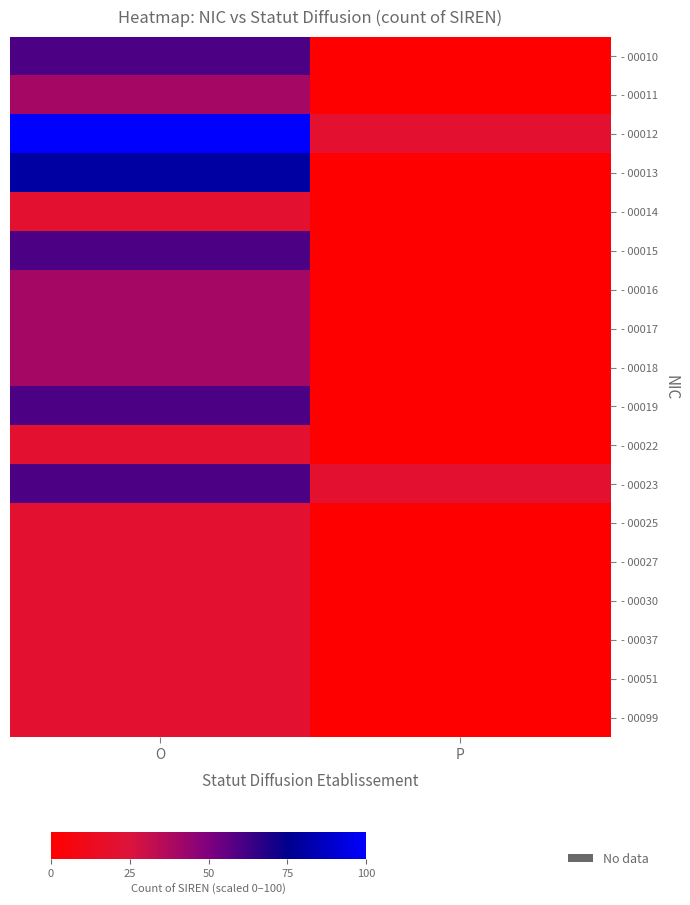

What is the total value across all series at O?

740